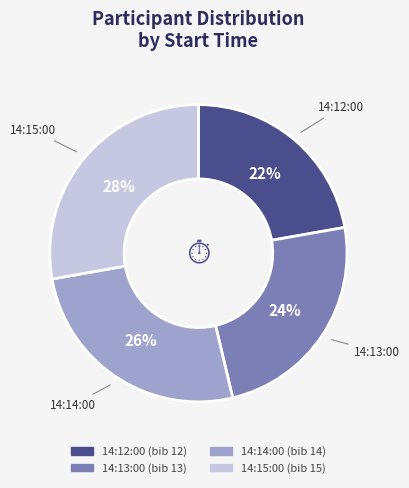

Do 14:13:00 and 14:12:00 together represent more than half of the pie?

No